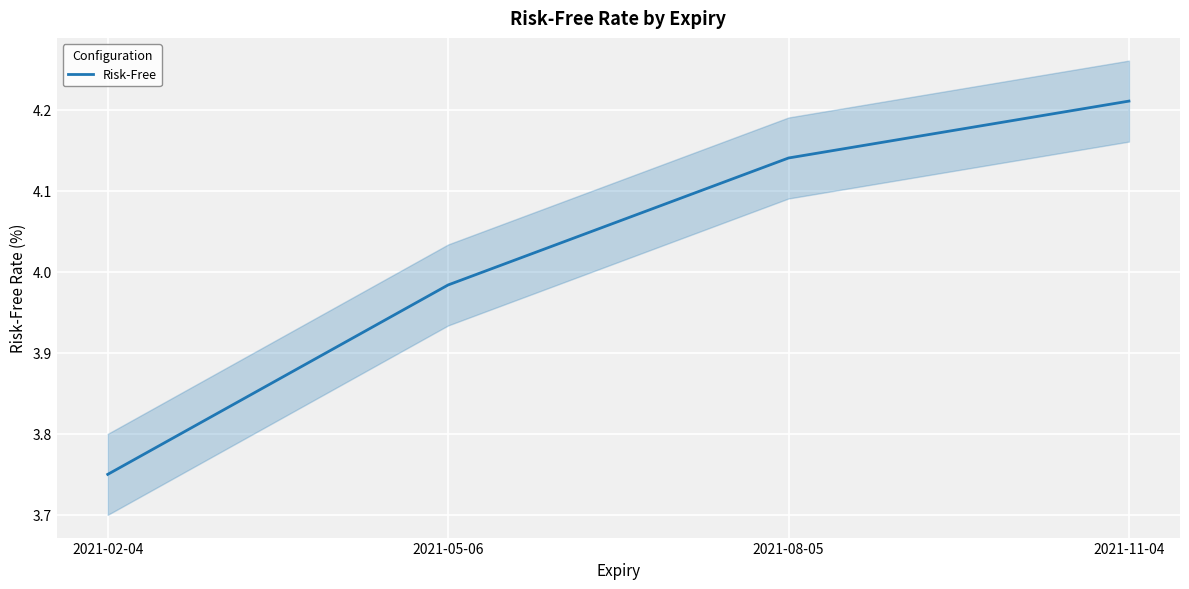

Reading right to left, list all the values displayed in this chart.

4.2	4.1	4.0	3.8